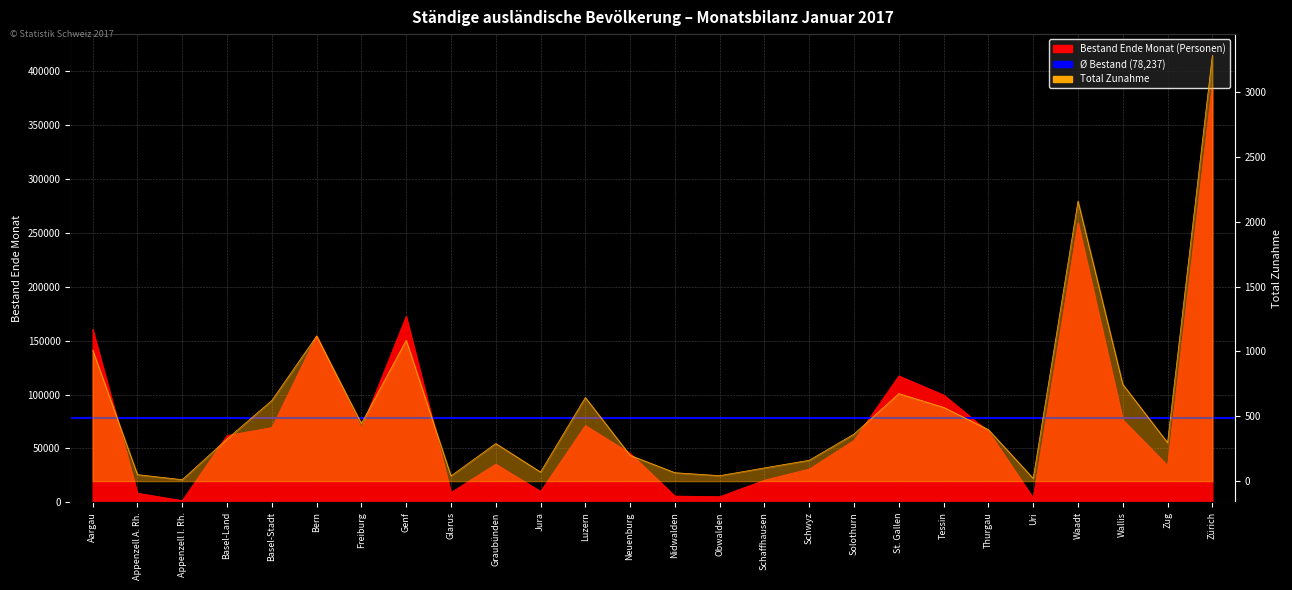

At which category does Total Zunahme reach its first local valley?

Appenzell I. Rh.